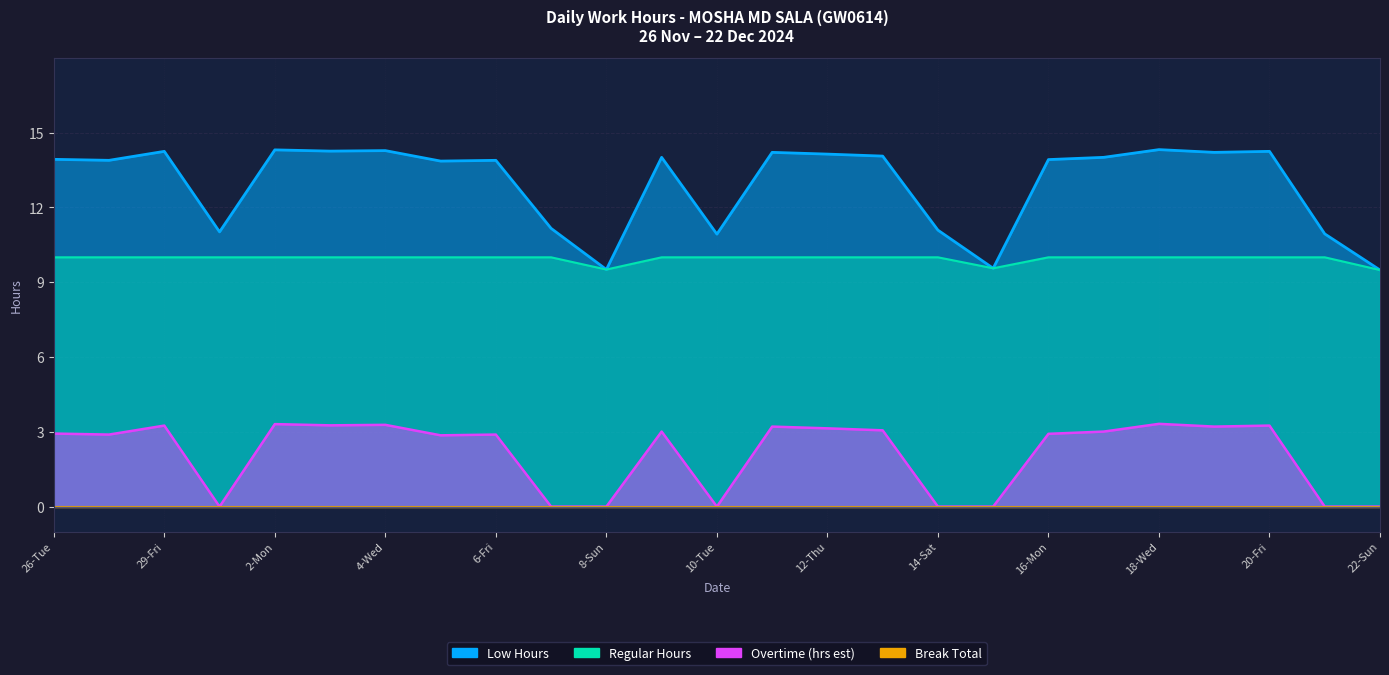

At which category is the sum across all series the highest?

18-Wed